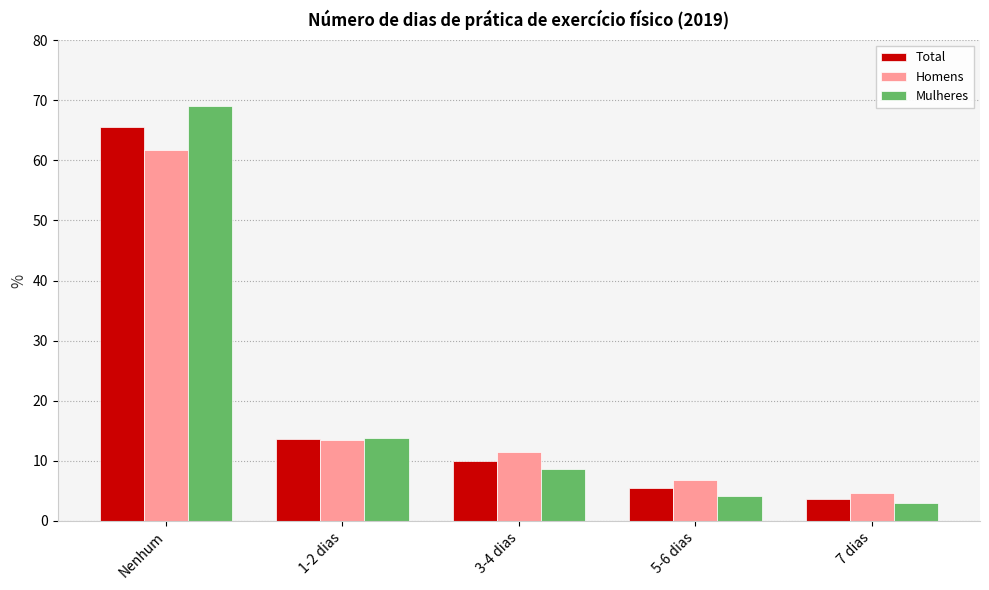

What is the value of the Total bar at the 1st from the left?

65.6